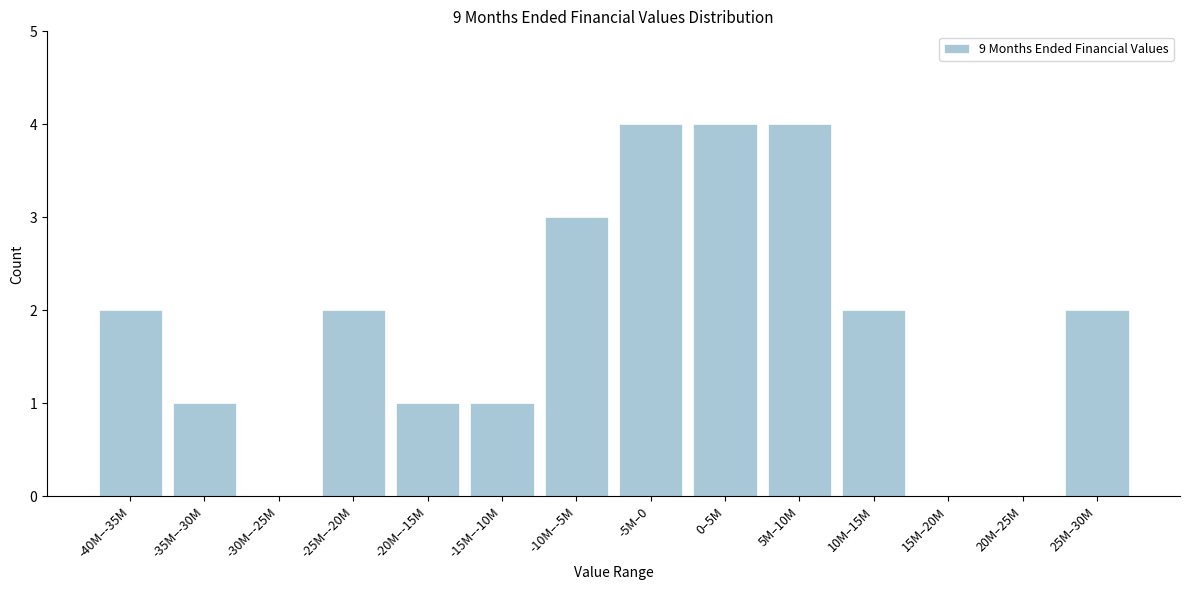

Reading left to right, transcribe all the data shown in this chart.

-40M–-35M=2	-35M–-30M=1	-30M–-25M=0	-25M–-20M=2	-20M–-15M=1	-15M–-10M=1	-10M–-5M=3	-5M–0=4	0–5M=4	5M–10M=4	10M–15M=2	15M–20M=0	20M–25M=0	25M–30M=2